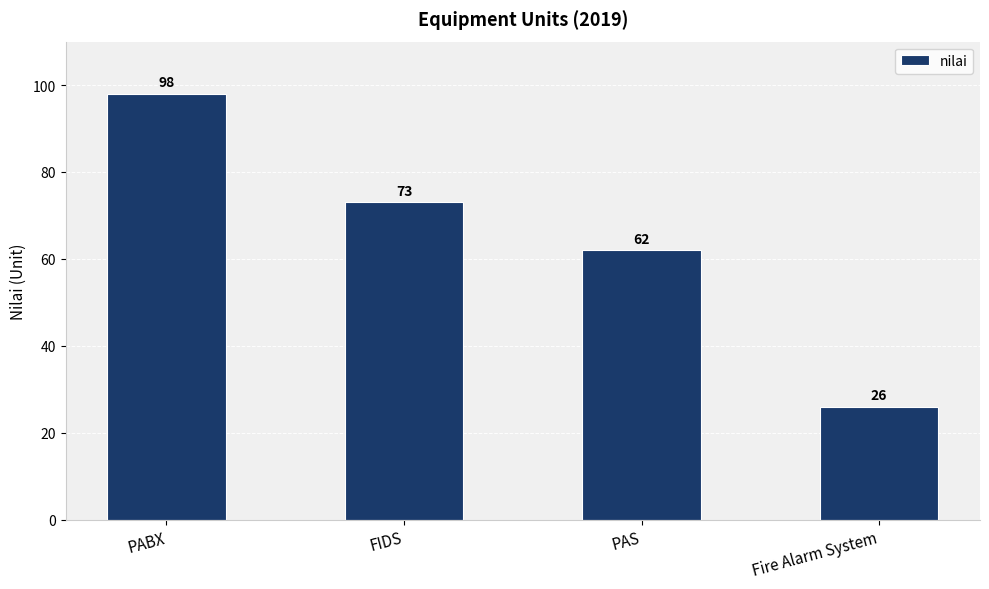

What is the change in value from PABX to FIDS?

-25